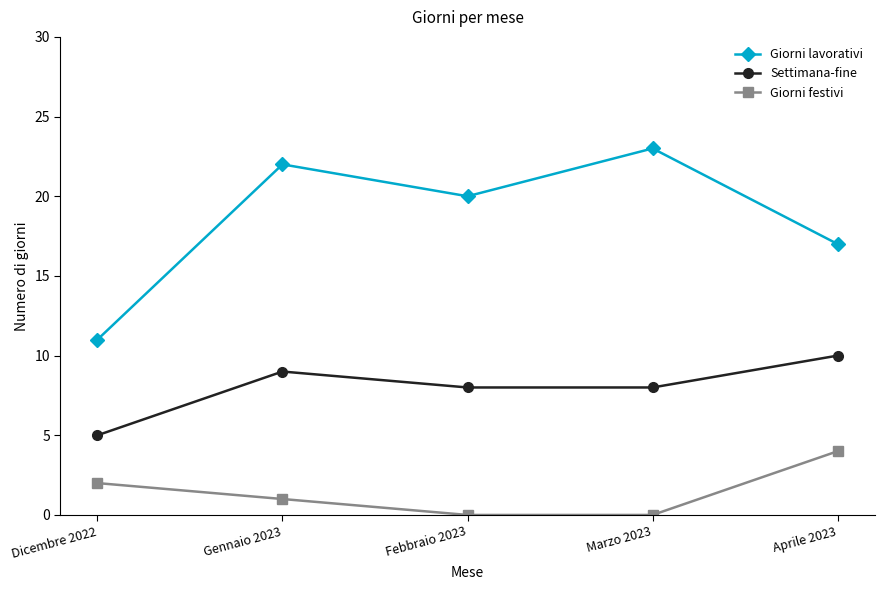

Which series has the largest total across all categories?

Giorni lavorativi